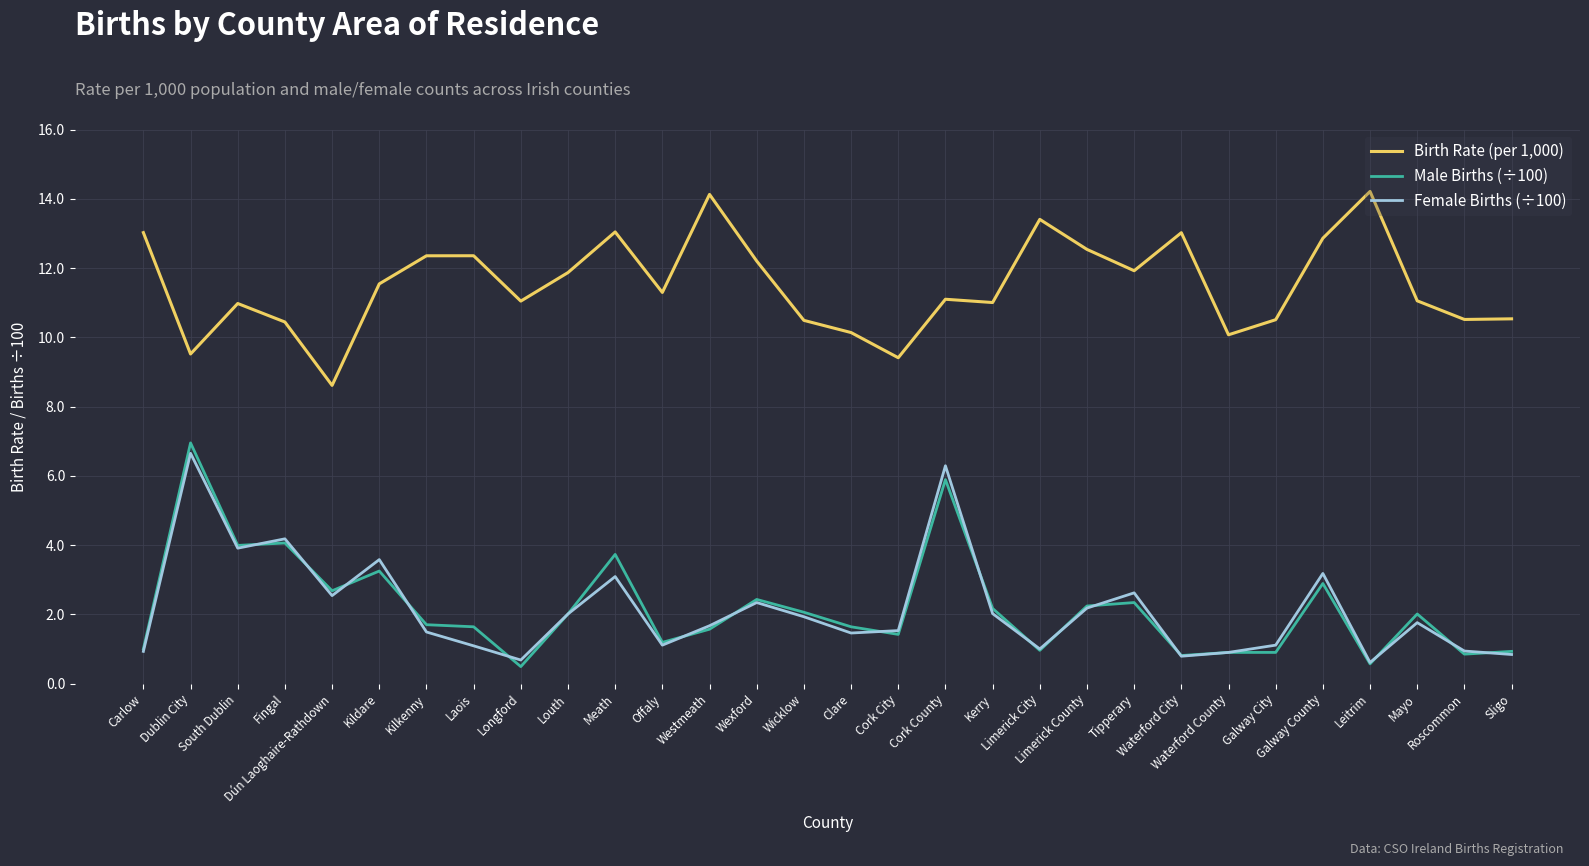

Which series has the largest total across all categories?

Birth Rate (per 1,000)